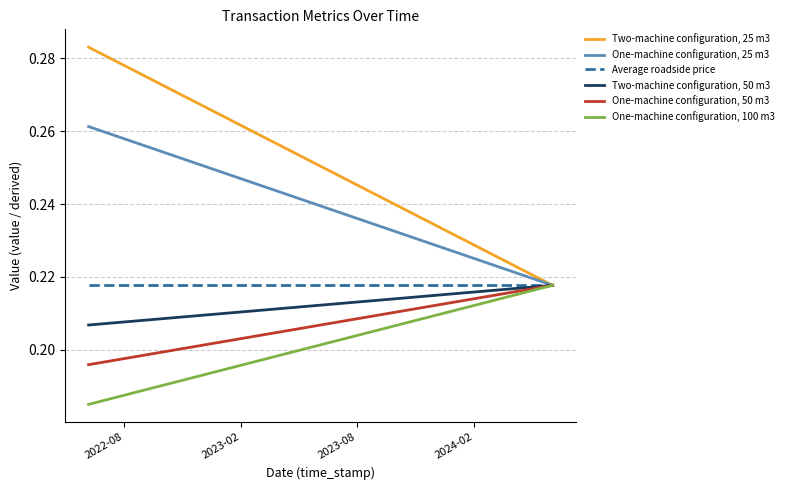

What is the difference between the second highest and second lowest values in the Two-machine configuration, 25 m3 series?

0.1